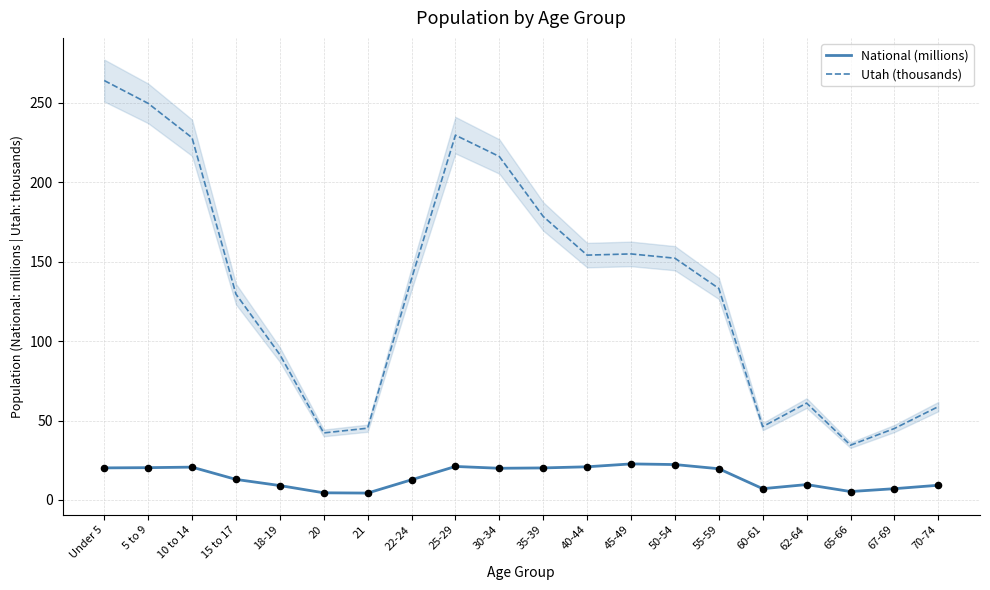

Which series has the largest total across all categories?

Utah (thousands)